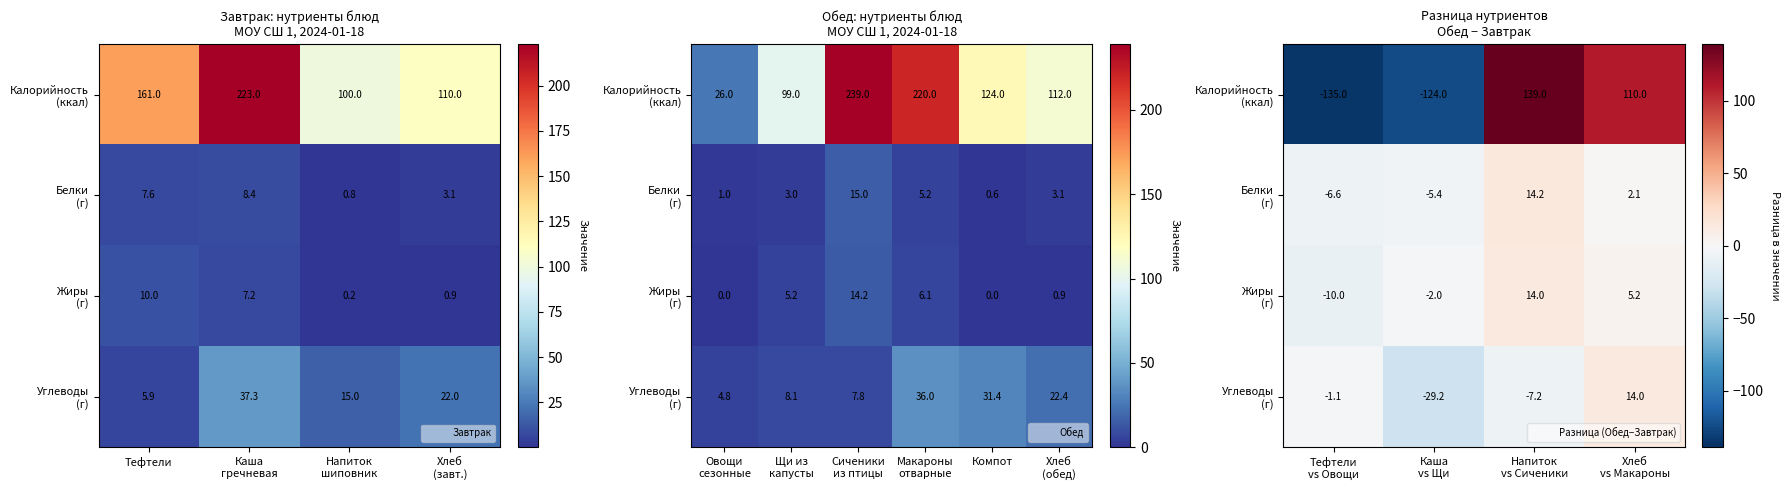

How many values in Калорийность (ккал) are below zero?

2